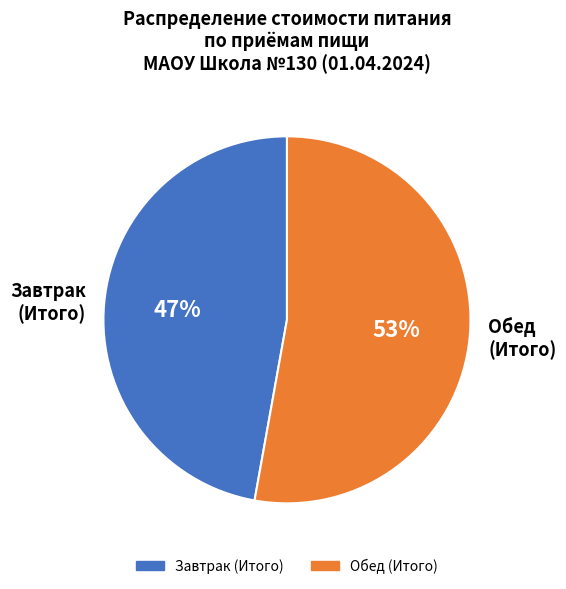

To the nearest percent, what percentage of the pie is Завтрак (Итого)?

47%